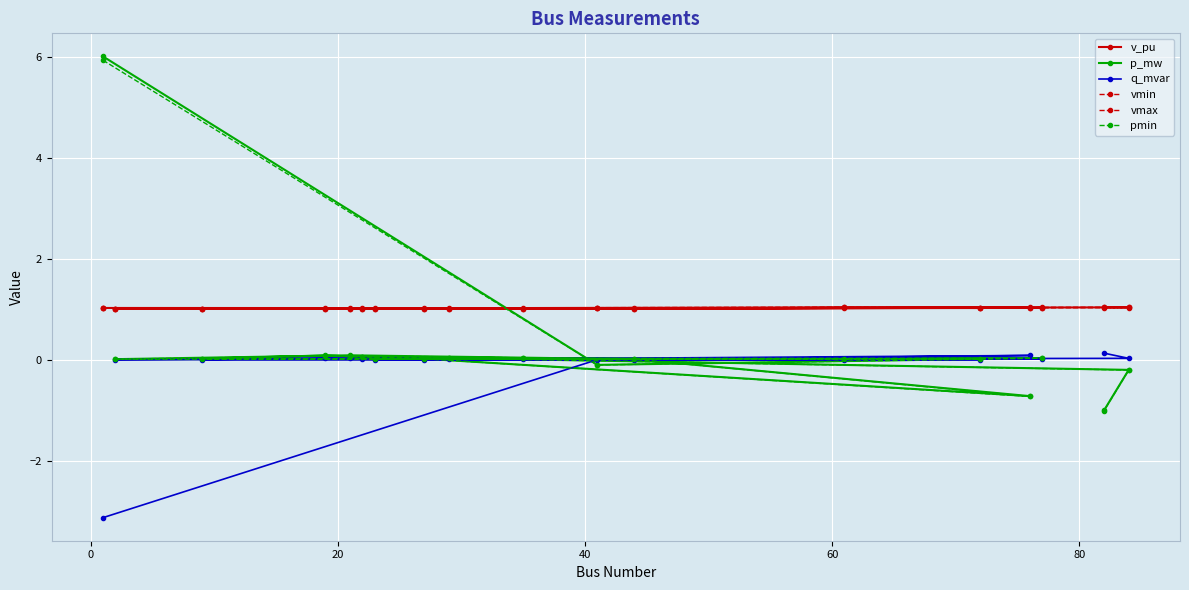

What is the difference between the maximum and second lowest values in the q_mvar series?

0.1